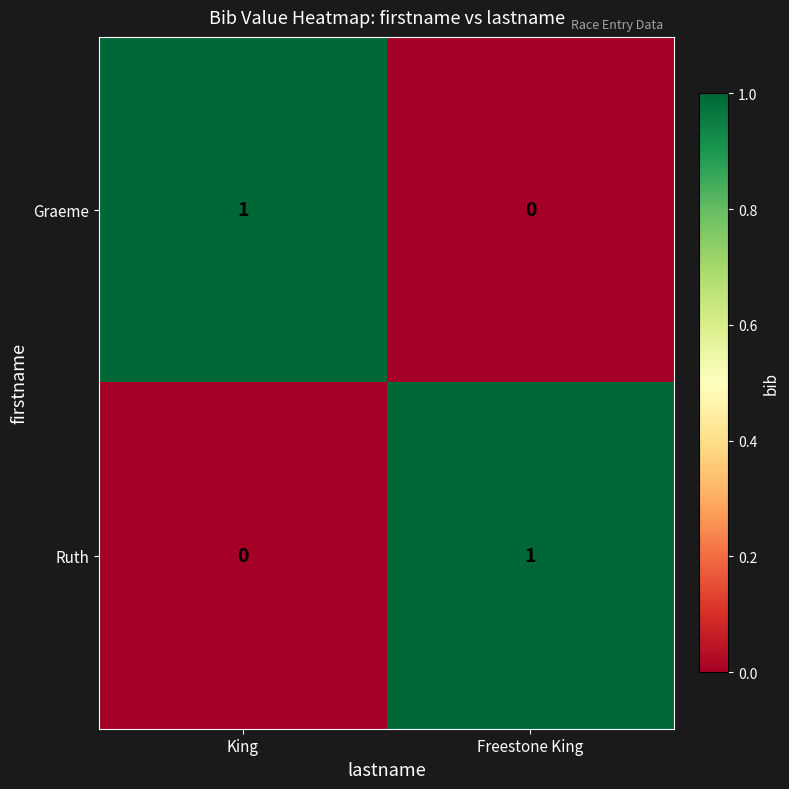

Rank the series at King from lowest to highest value.

Ruth, Graeme